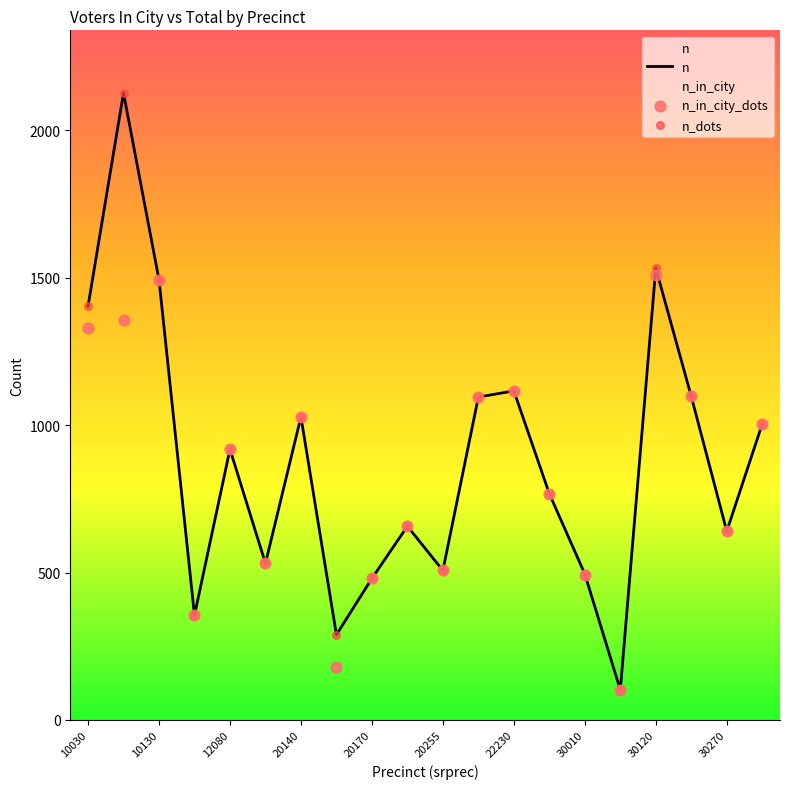

Is it true that n equals 1276 at 12080?

False